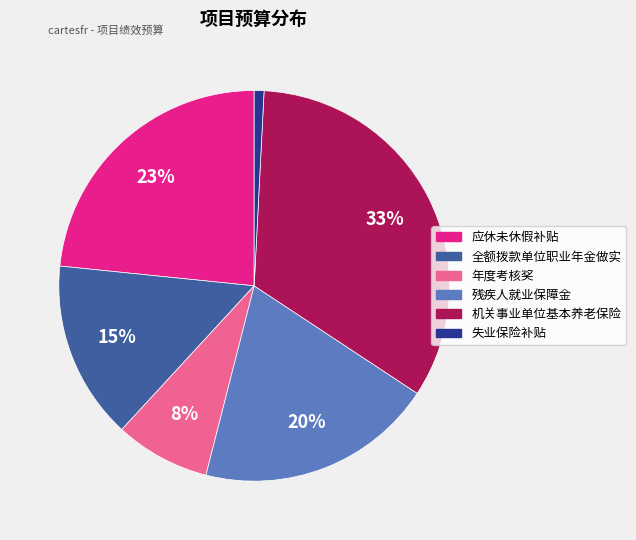

What is the ratio of the value at 年度考核奖 to the value at 全额拨款单位职业年金做实?

0.5